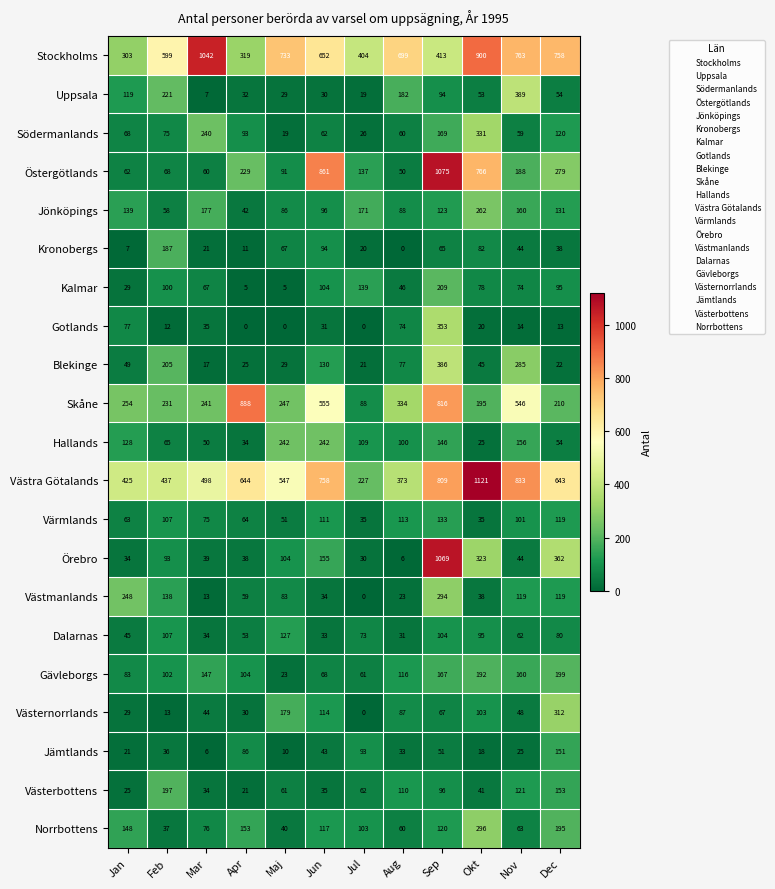

What is the approximate value of Dalarnas at Mar, to the nearest 5?

35